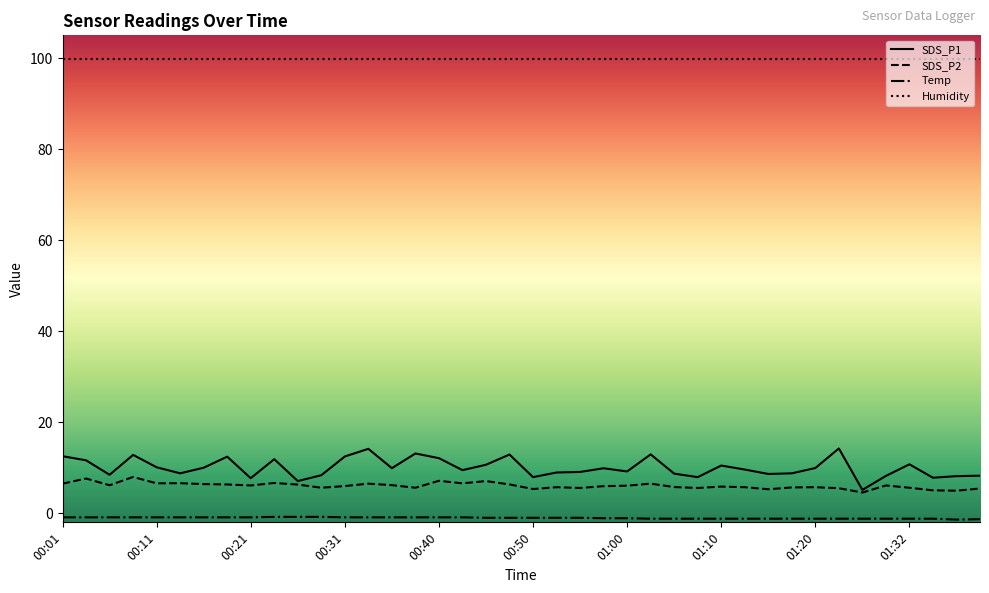

Which series has the largest range (max minus min)?

SDS_P1